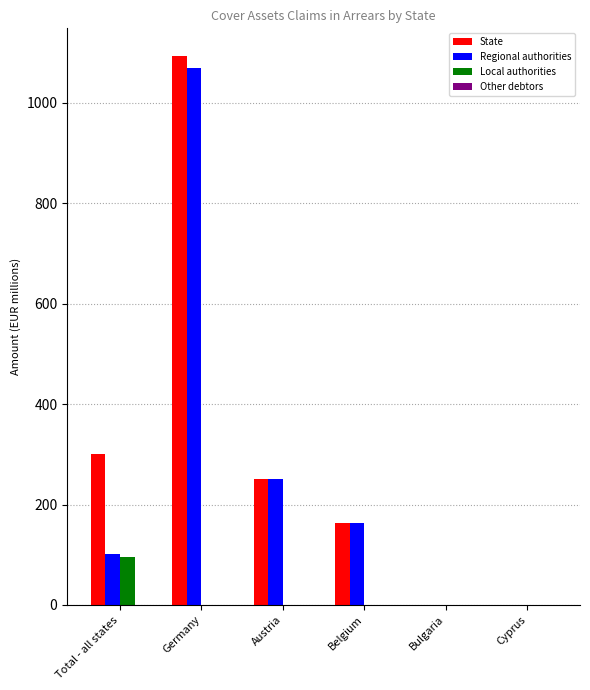

What is the difference between the Regional authorities values at Belgium and Austria?

87.1